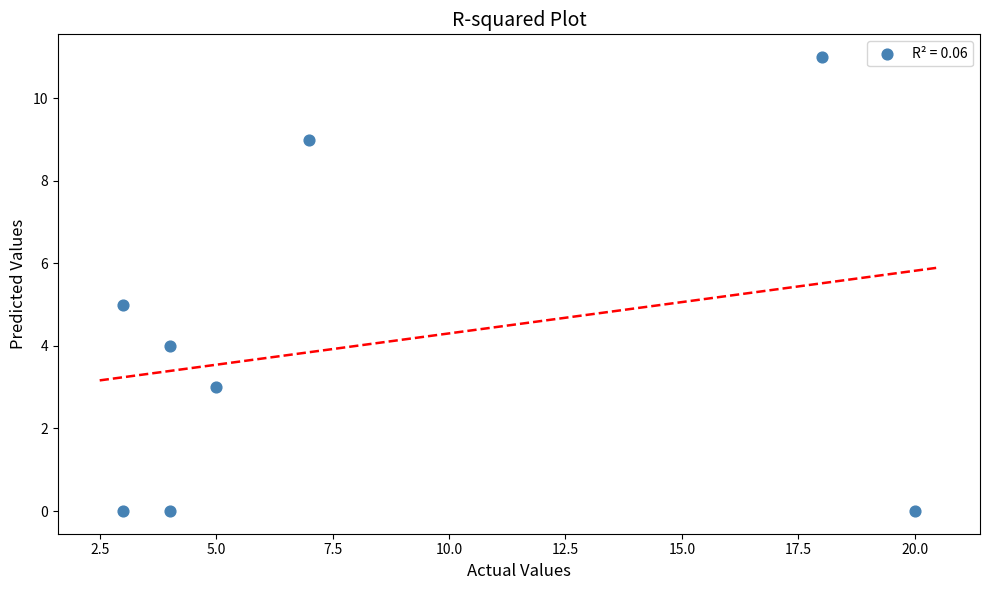

What is the range of X values (max minus min)?

17